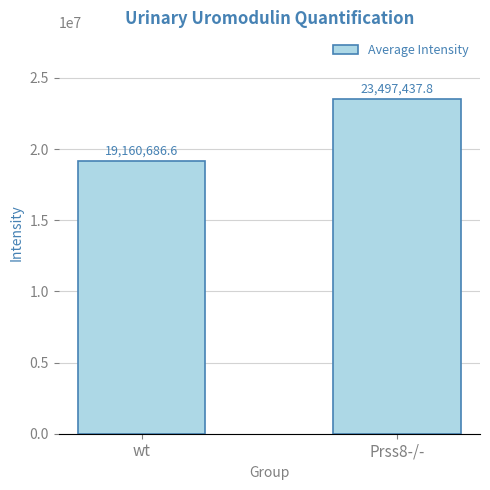

Is it true that the value at Prss8-/- is 8423737.8?

False